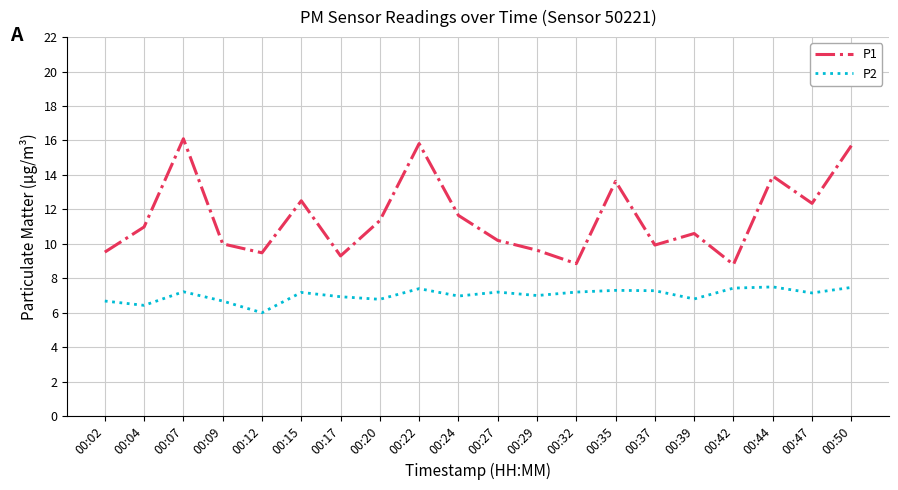

Which series changed the most between 00:09 and 00:47?

P1